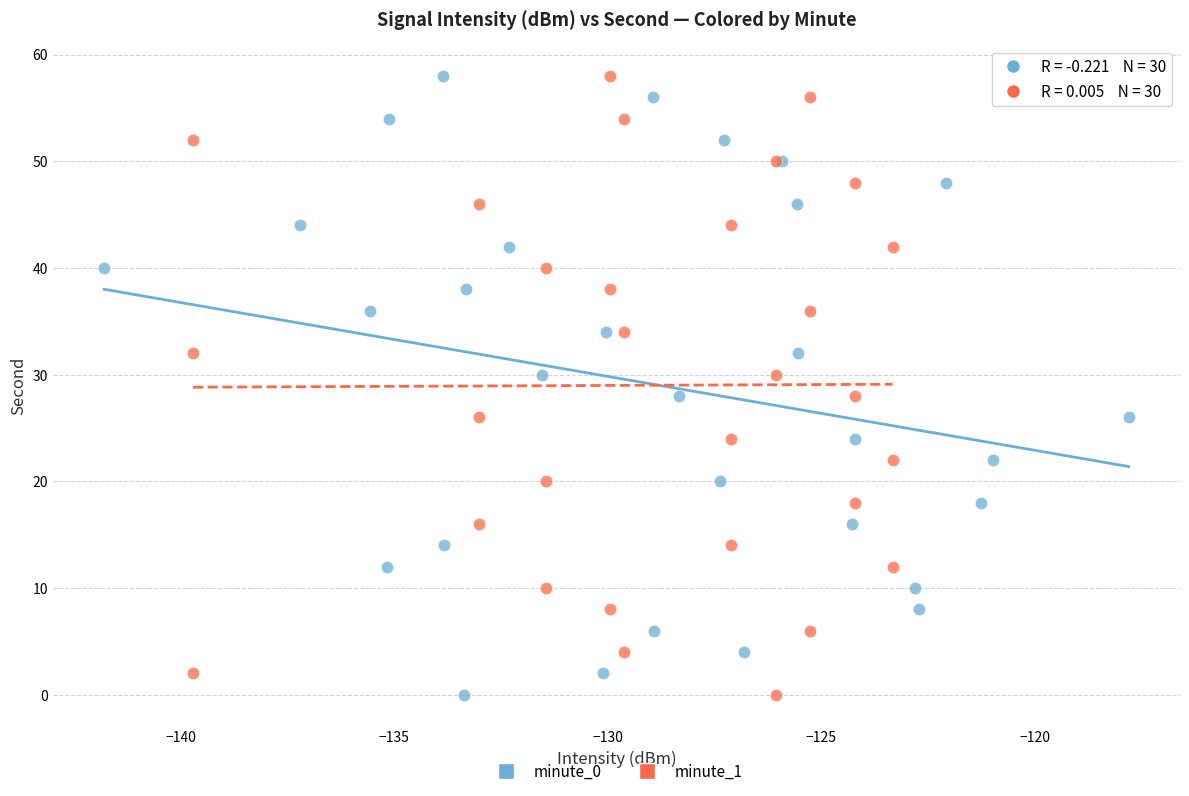

What are all the series names shown in the legend?

minute_0, minute_1